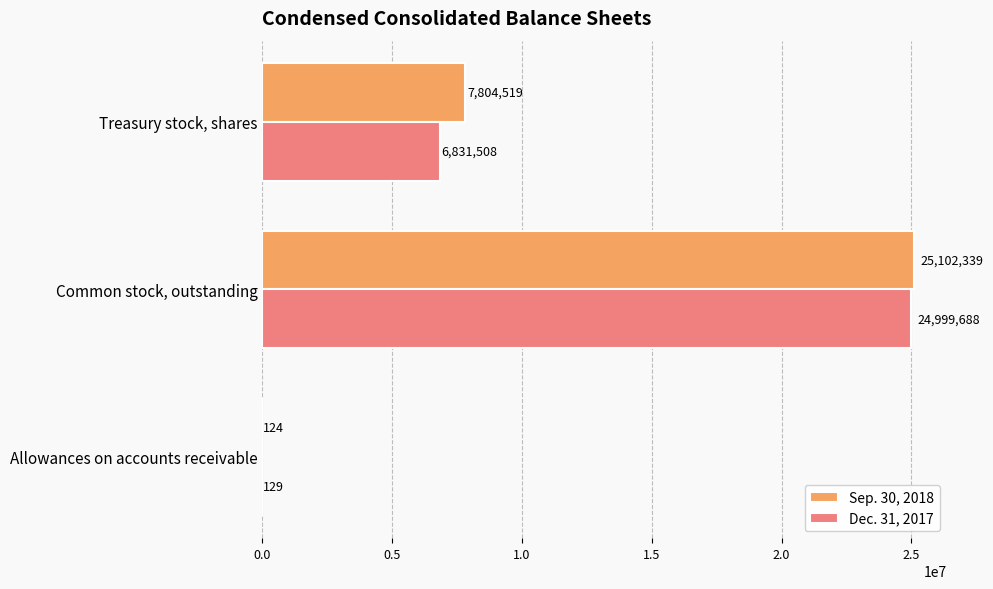

What is the sum of all Dec. 31, 2017 values?

31831325